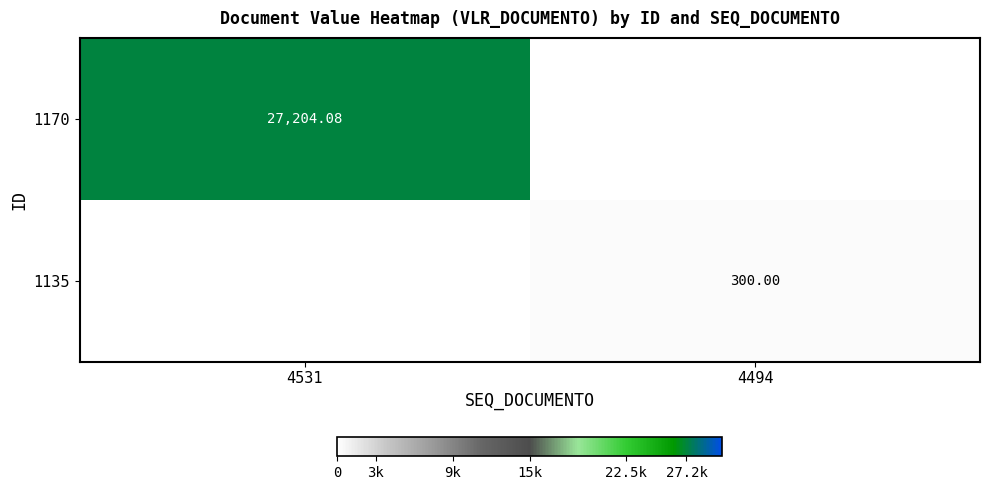

List the series in order of their overall mean, lowest first.

1135, 1170